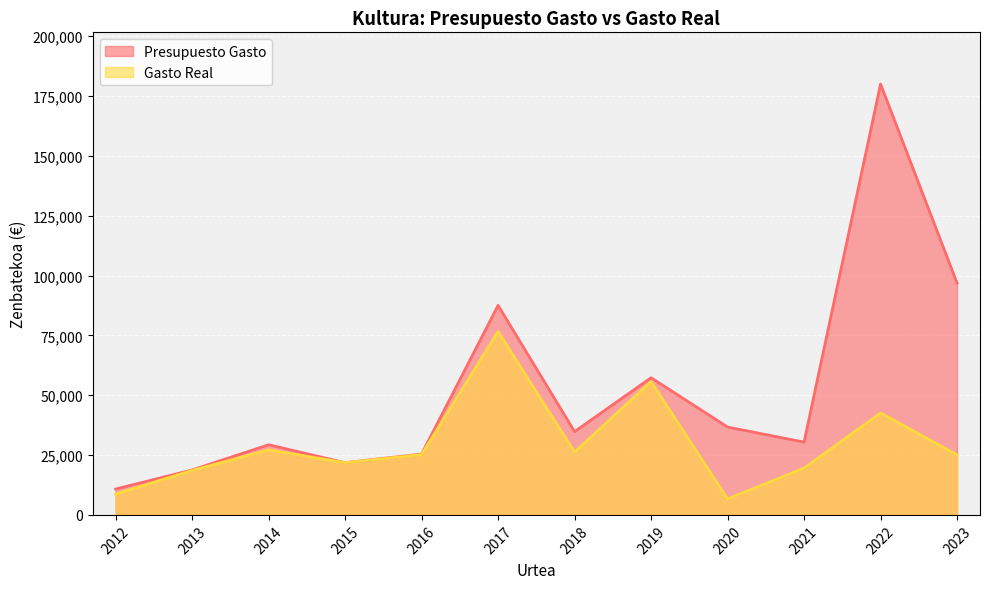

Between 2012 and 2022, which series saw the biggest shift?

Presupuesto Gasto